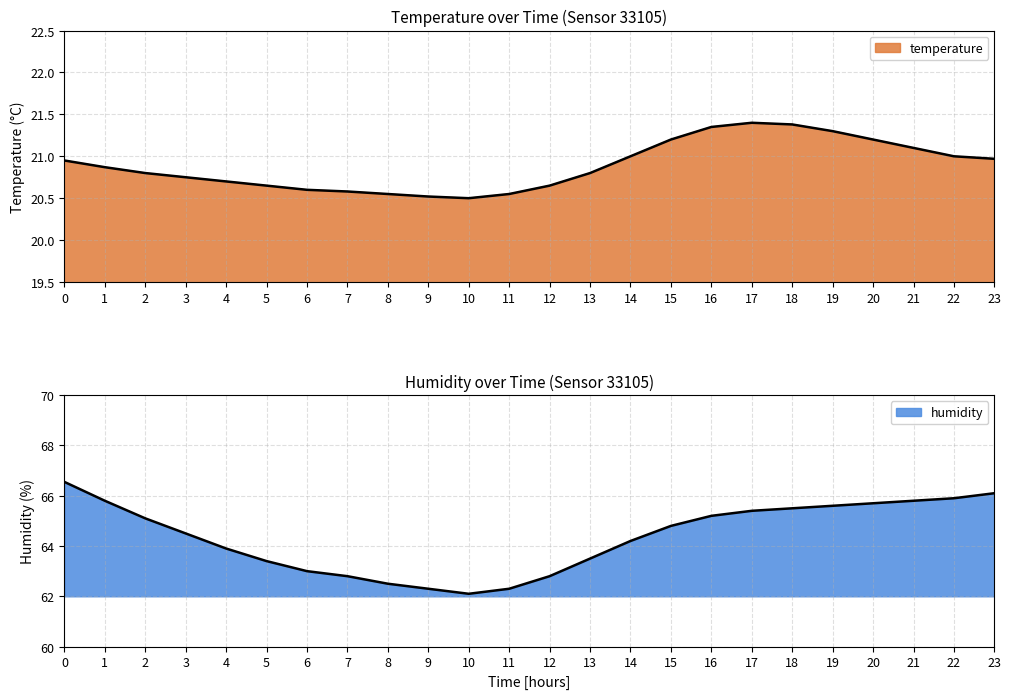

Rank the series by their maximum value, from highest to lowest.

humidity, temperature